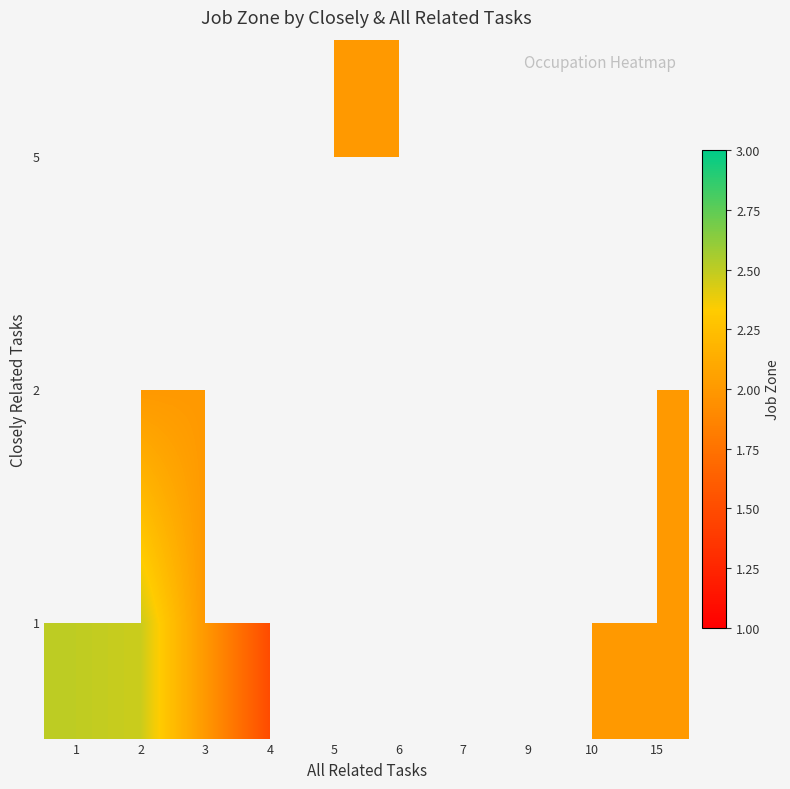

True or false: 1 has a value of 1.0 at 3.

False